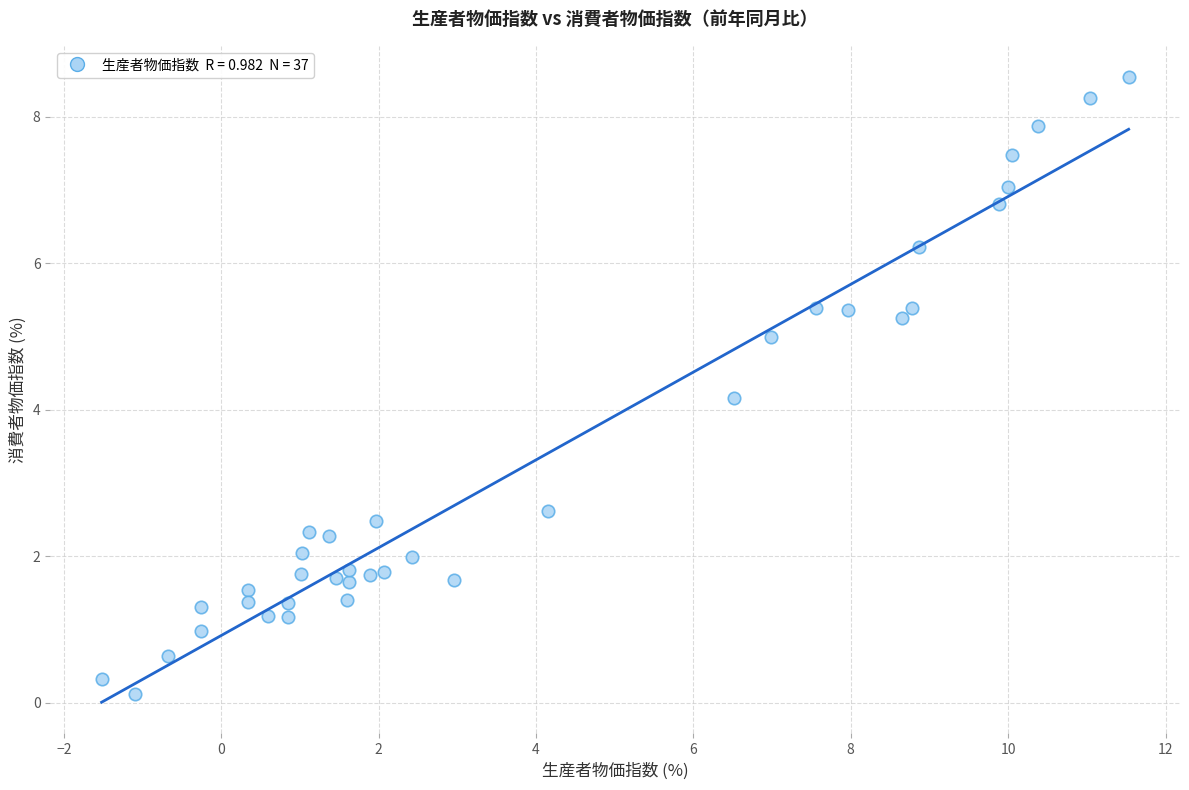

What Y value in the scatter plot is closest to 4?

4.2